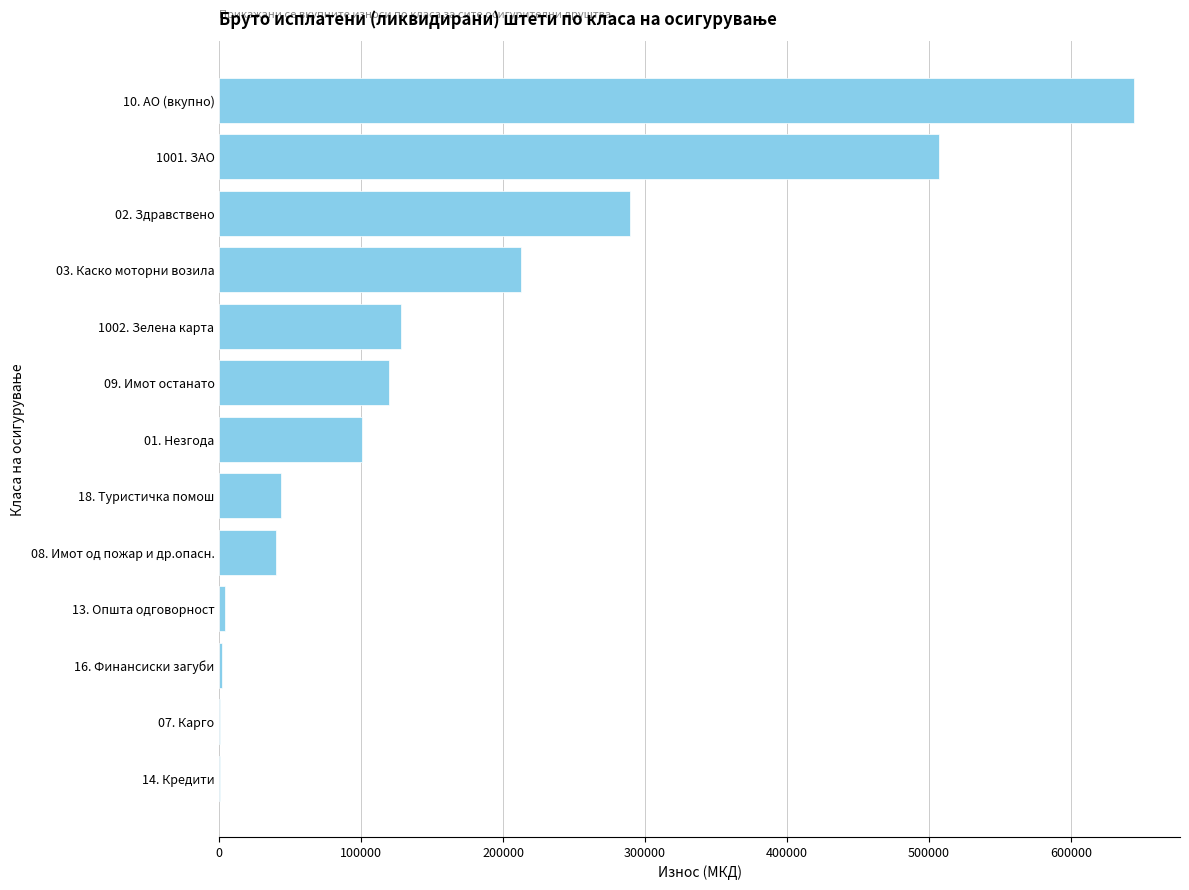

The value at 1001. ЗАО is 708740. True or false?

False